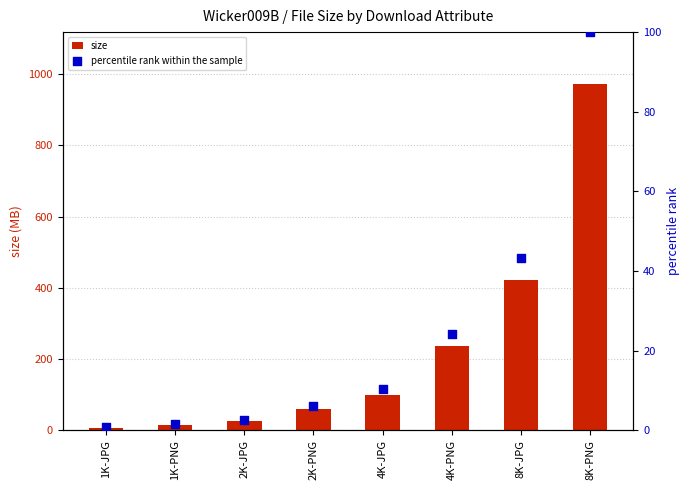

Which series has the largest total across all categories?

size